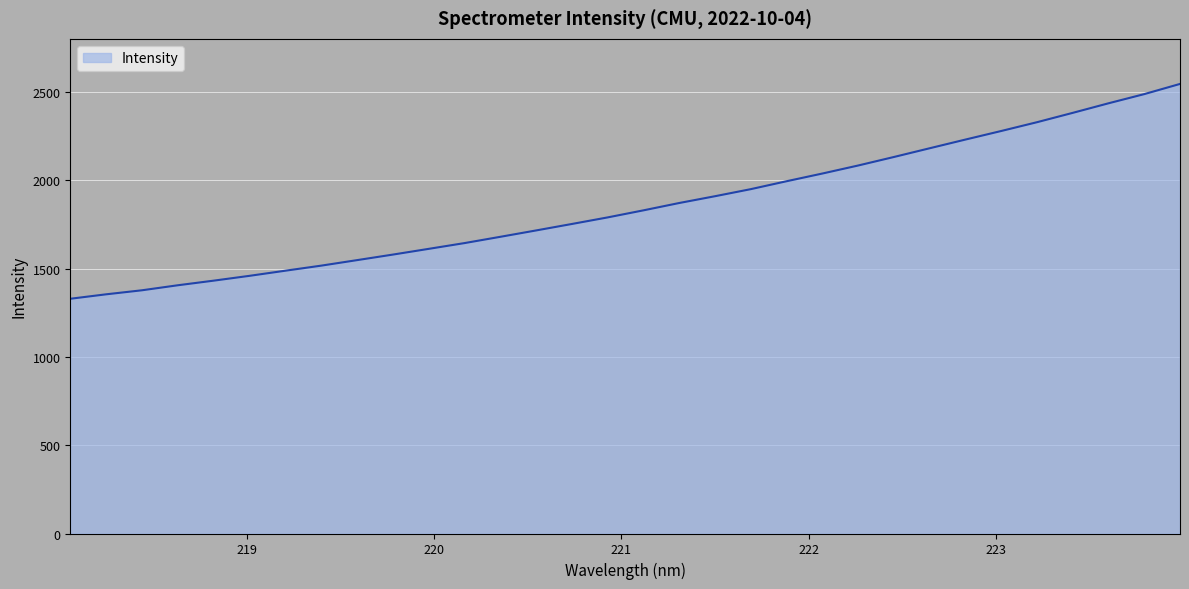

What is the difference between the maximum and minimum values?

1216.1